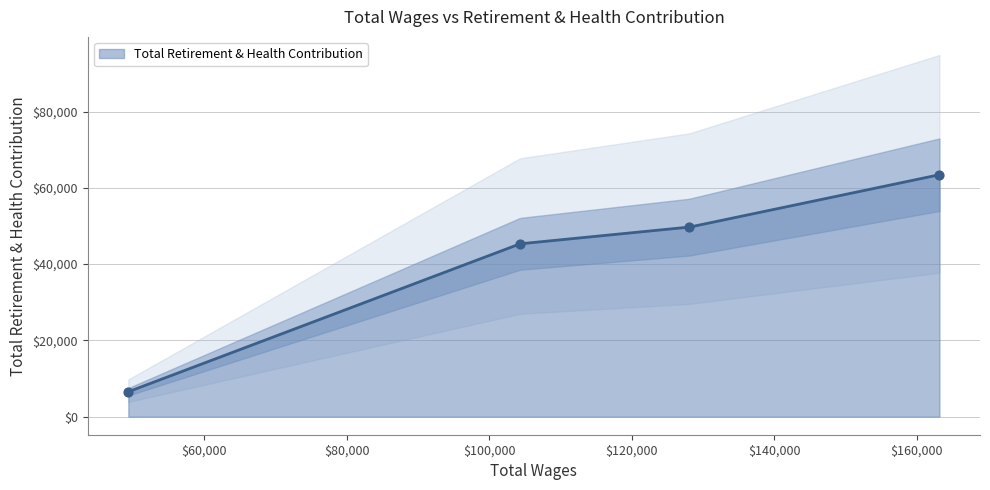

What is the maximum value for Total Retirement & Health Contribution?

63426.0